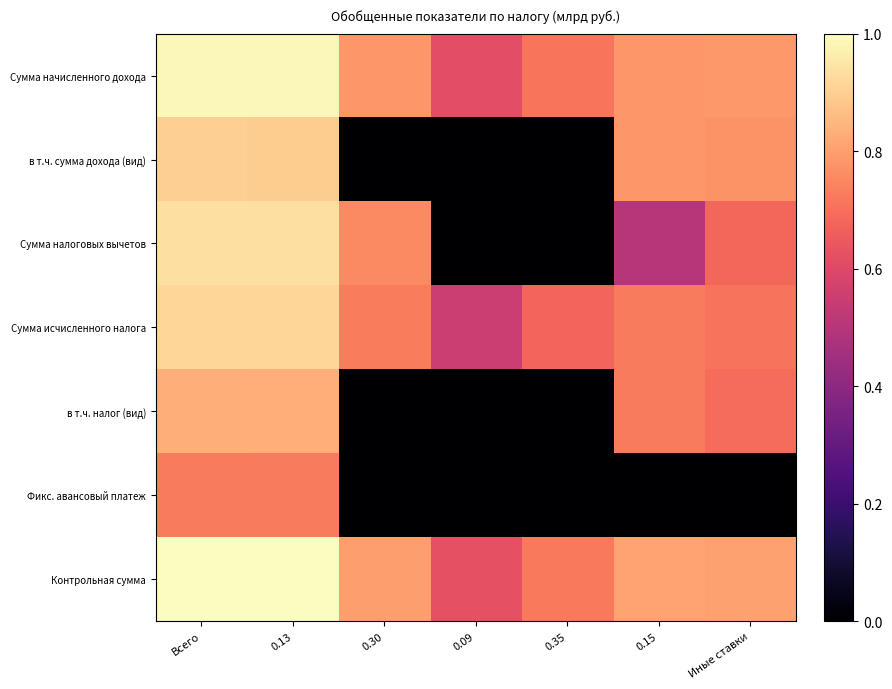

Which has a higher value, 0.35 or 0.09?

0.35